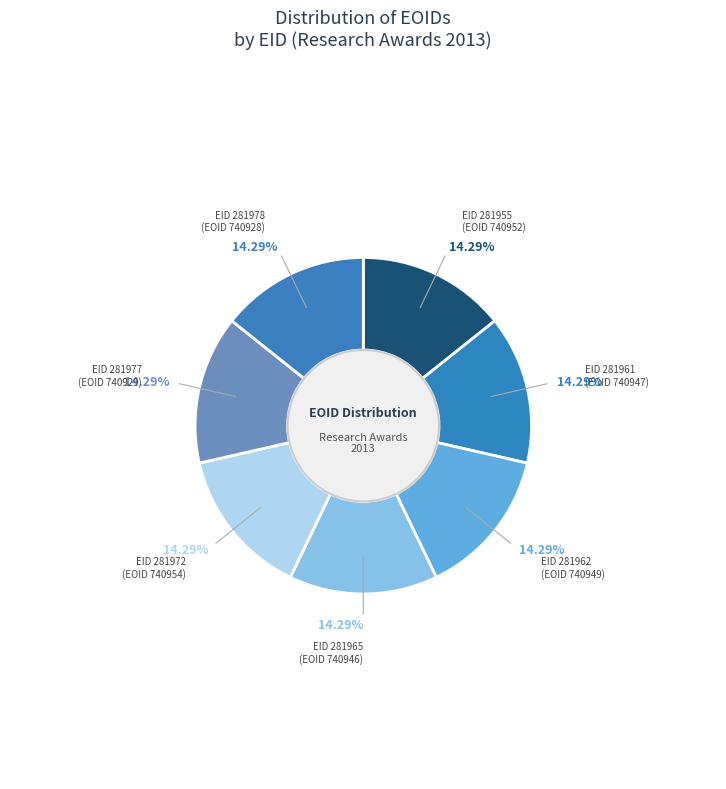

Is there any slice that represents more than half of the pie?

No